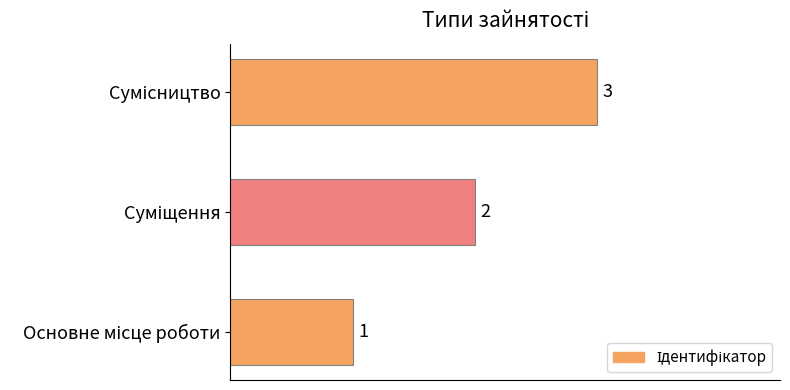

What is the sum of all values?

6